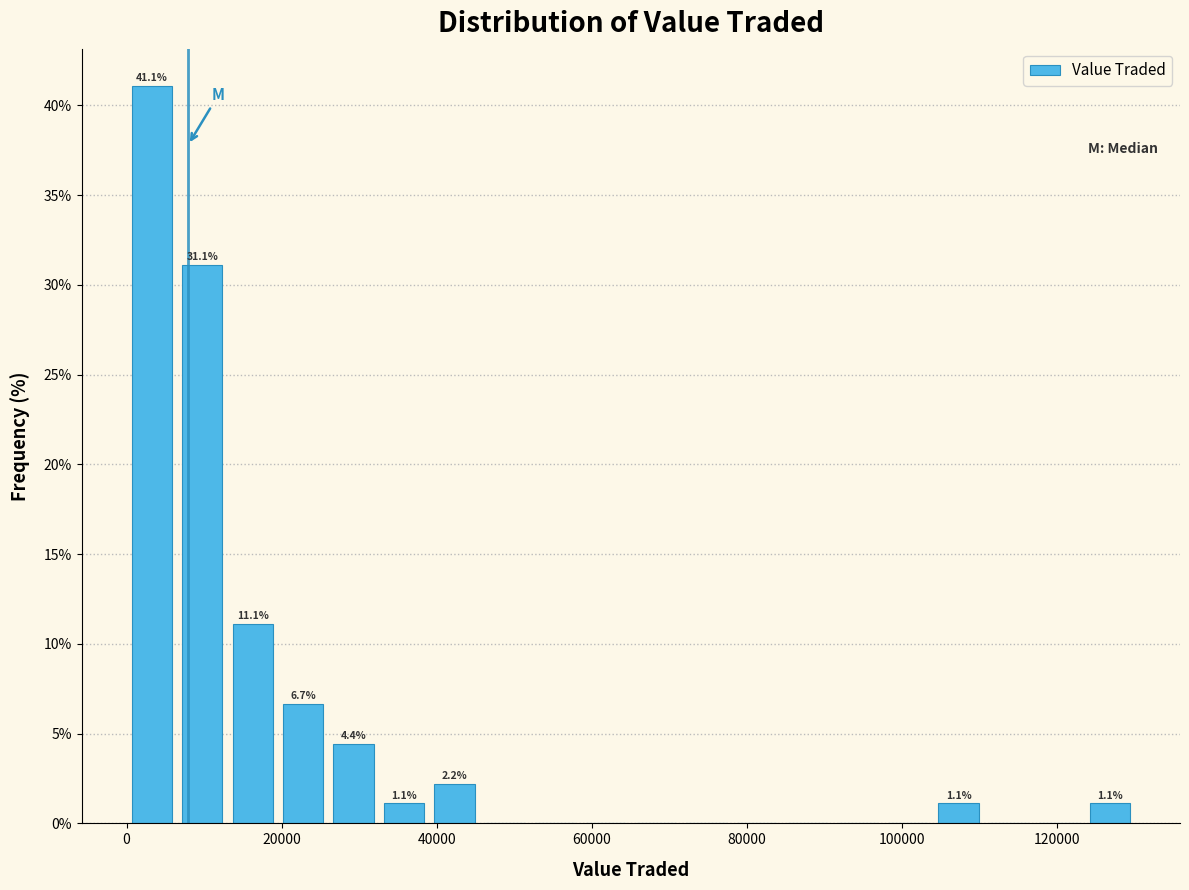

Around what value on the x-axis is the tallest bar? Give the approximate position of its centre, as read against the axis.

4000